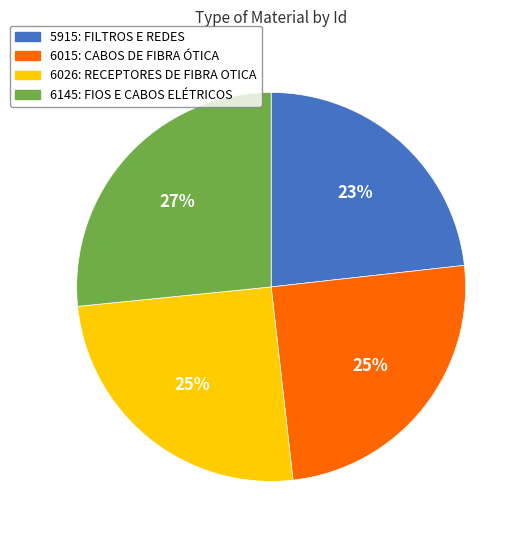

What is the largest slice in the pie chart?

6145: FIOS E CABOS ELÉTRICOS